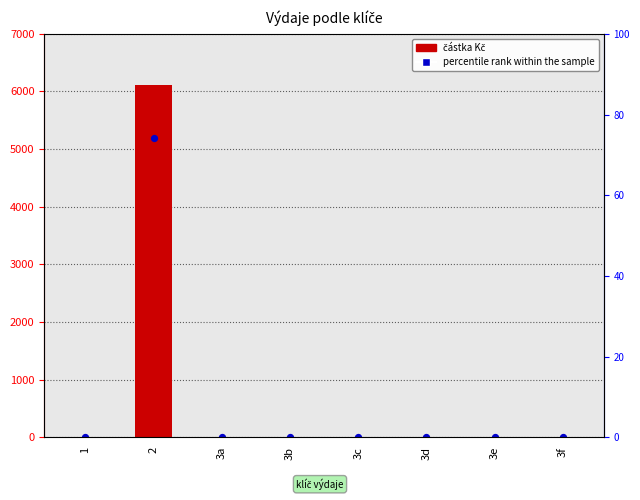

Is the value of percentile rank within the sample at 3f greater than the value of částka Kč at 3f?

No